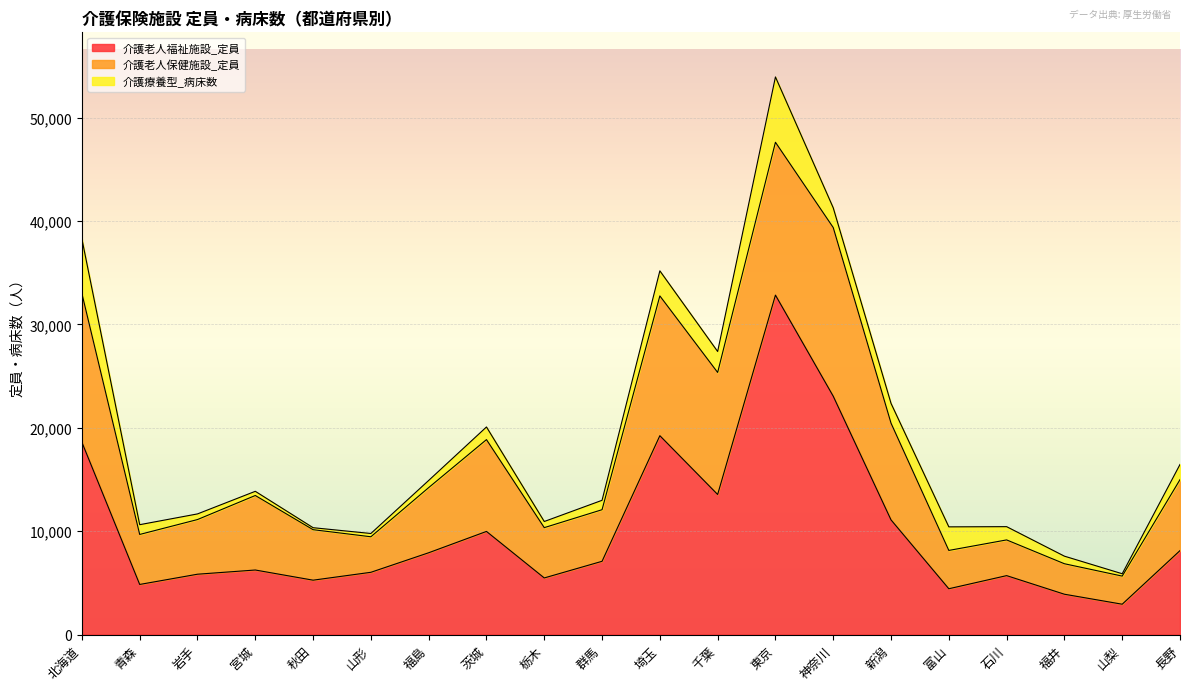

Where does the 介護老人保健施設_定員 series first go above 6301?

北海道